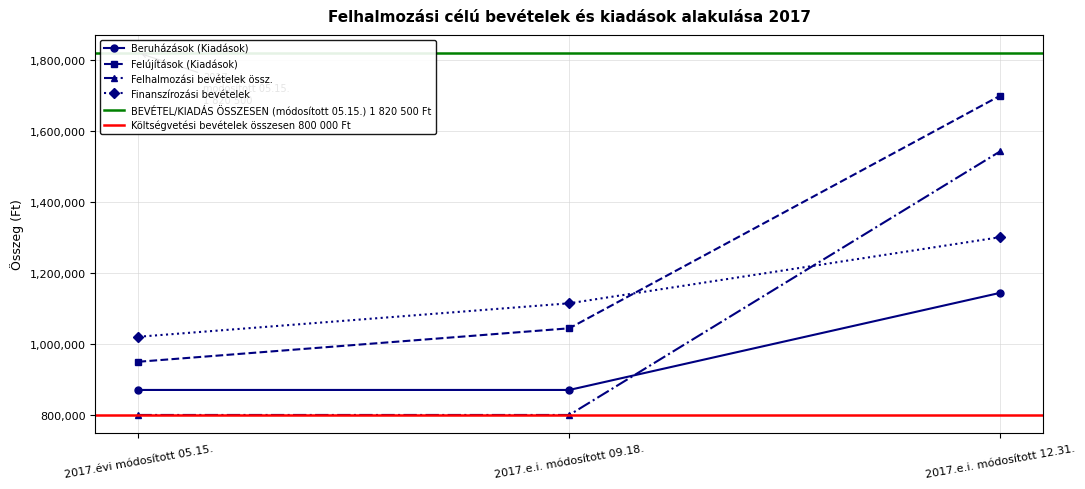

The value of Felújítások (Kiadások) at 2017.e.i. módosított 12.31. is 692264. True or false?

False